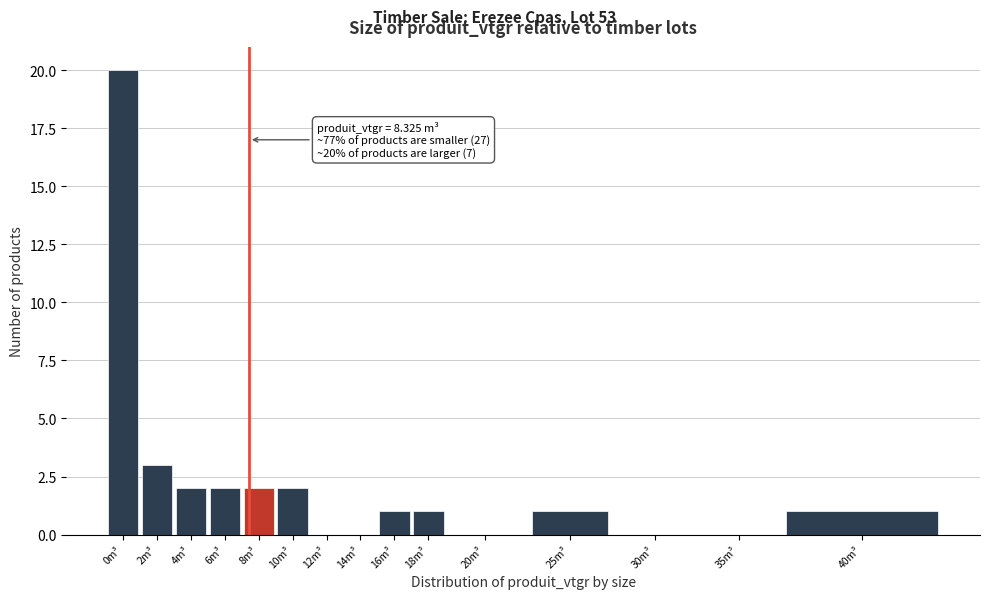

Reading left to right, transcribe all the data shown in this chart.

0m³=20	2m³=3	4m³=2	6m³=2	8m³=2	10m³=2	12m³=0	14m³=0	16m³=1	18m³=1	20m³=0	25m³=1	30m³=0	35m³=0	40m³=1